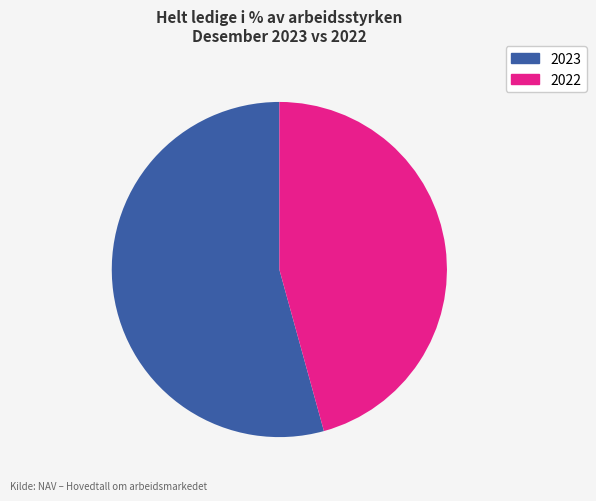

Is there any slice that represents more than half of the pie?

Yes